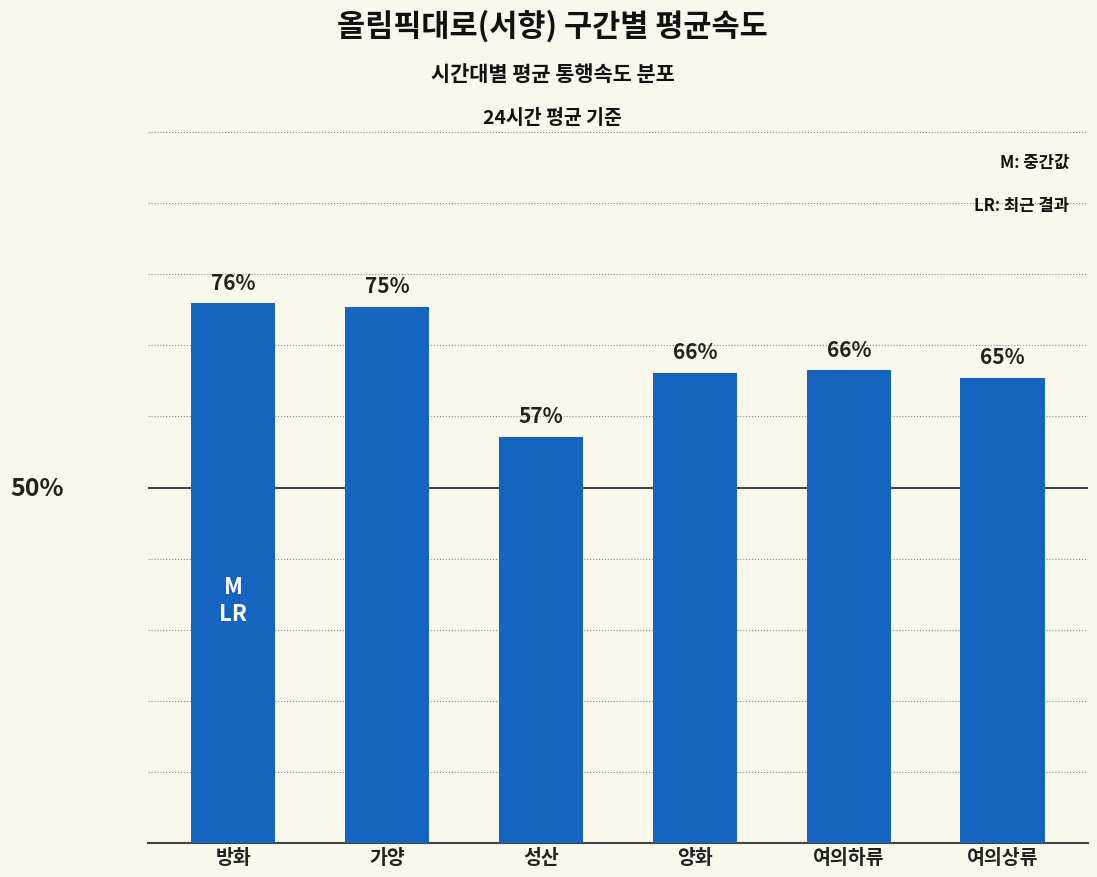

Which category has the highest value across all series?

방화